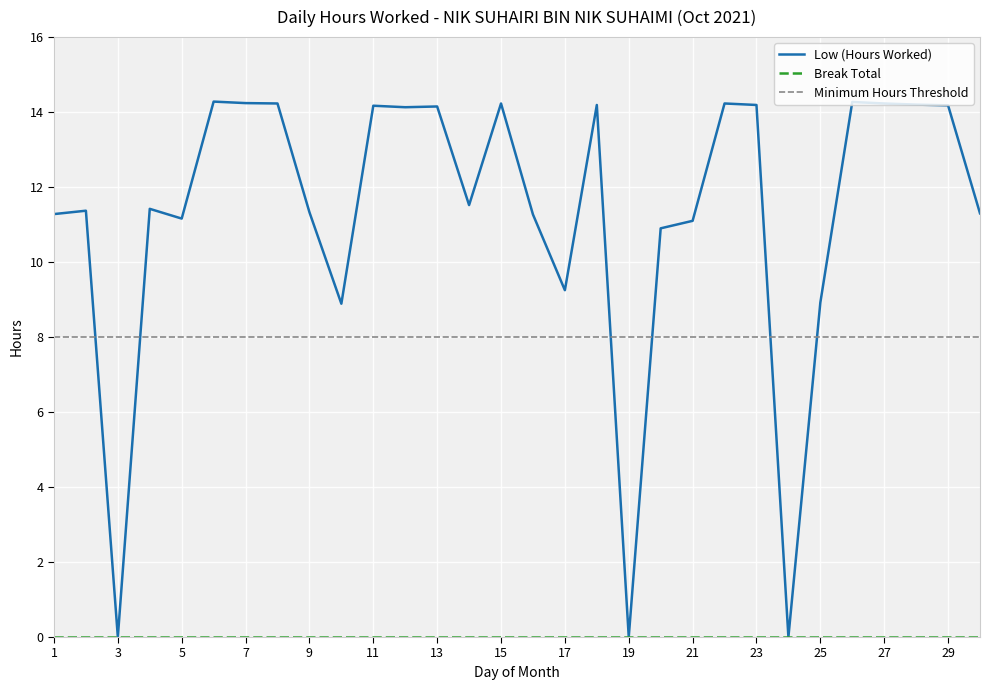

What is the change in value from 12 to 28?

+0.1